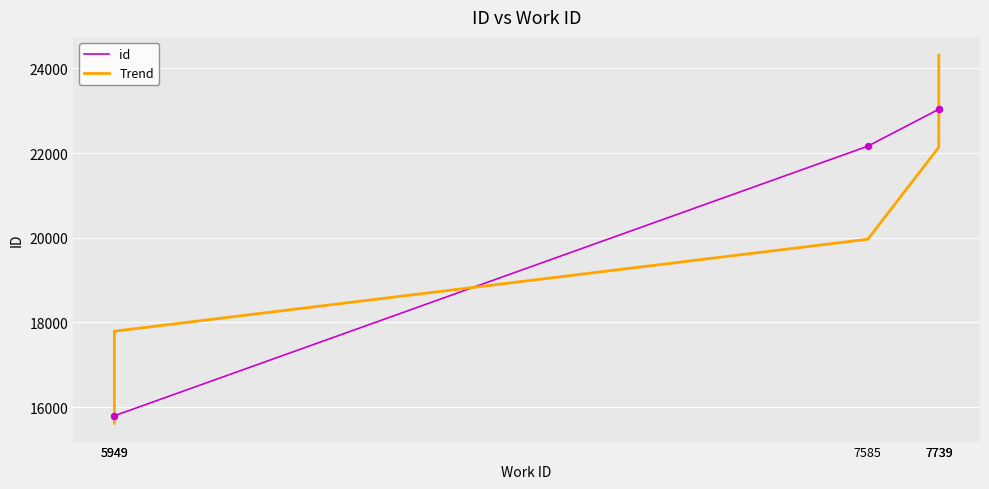

Which series has the largest Y range (max minus min)?

Trend